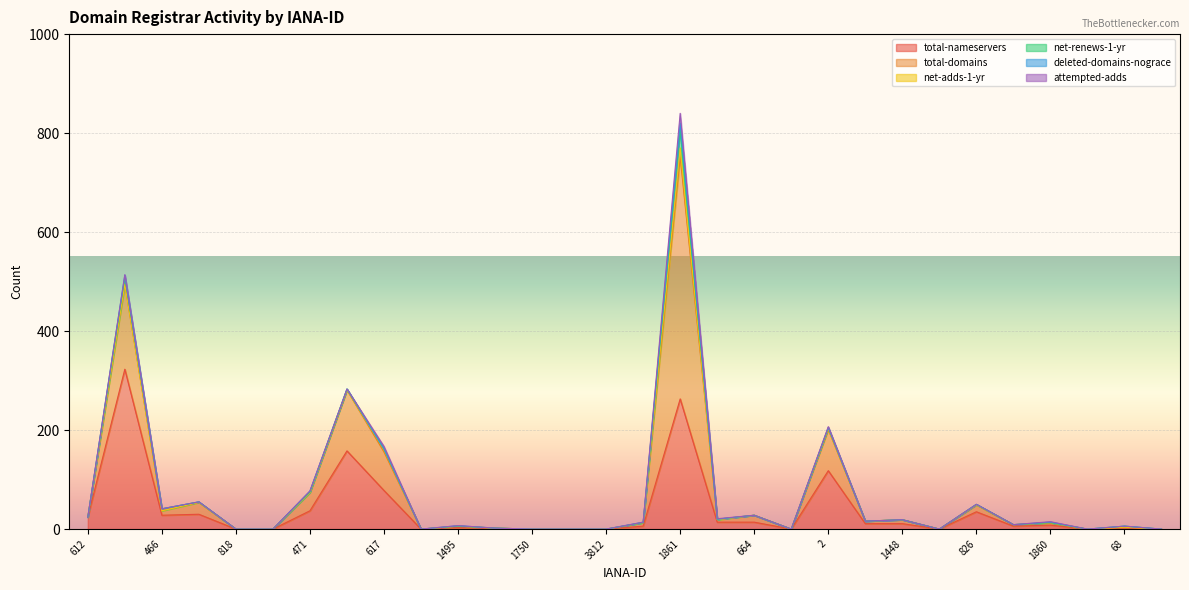

True or false: total-nameservers and deleted-domains-nograce intersect in this chart.

False